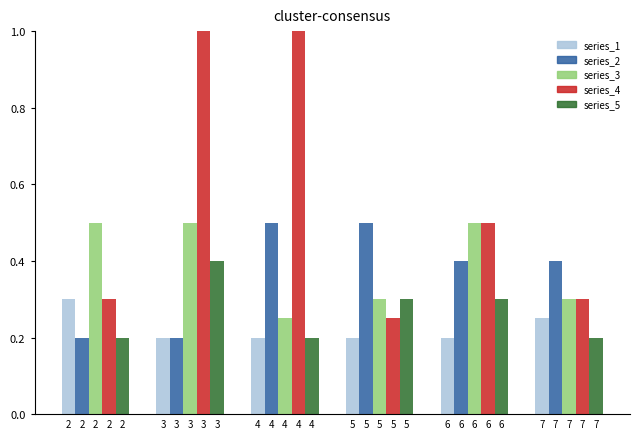

What is the sum of the series_5 values at 5 and 2?

0.5